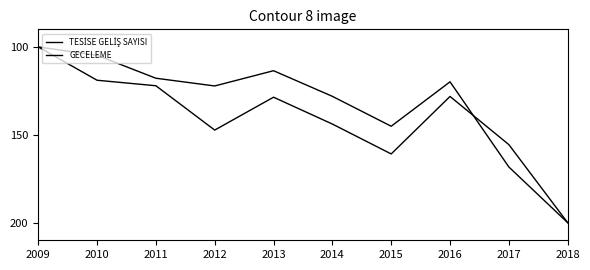

How many lines are shown in the chart?

2